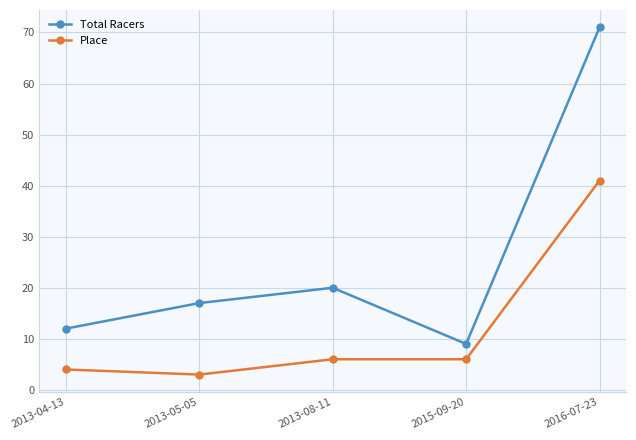

Rank the series by their average value, from highest to lowest.

Total Racers, Place